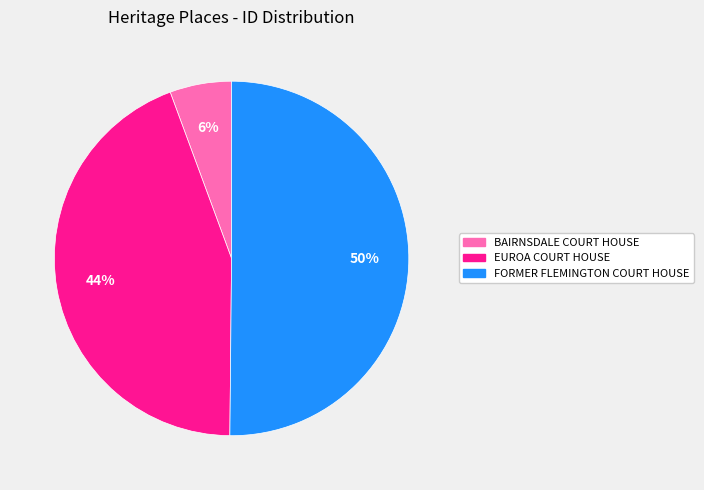

To the nearest percent, what portion does BAIRNSDALE COURT HOUSE represent?

6%